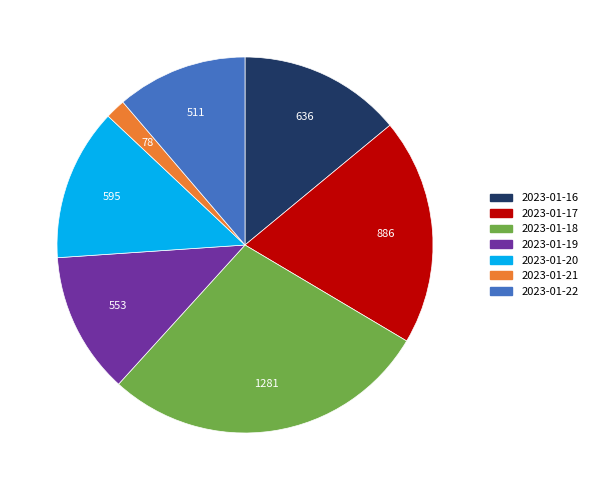

Combined, do 2023-01-19 and 2023-01-16 account for over 50%?

No